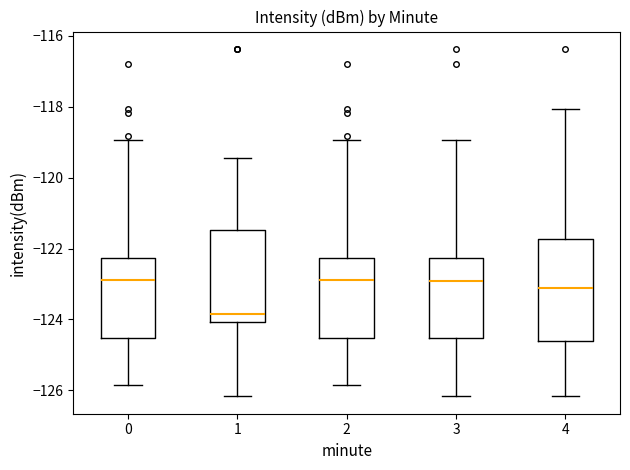

Reading left to right, transcribe this box plot: for each box, give where its median line is, the range the box spans, and where its two whiskers end, as read against the y-axis. The values are not printed on the chart, so give them approximately, as read against the axis.

0: median -122.8, box -124.6 to -122.2, whiskers -125.8 to -119.0
1: median -123.8, box -124.0 to -121.4, whiskers -126.2 to -119.4
2: median -122.8, box -124.6 to -122.2, whiskers -125.8 to -119.0
3: median -123.0, box -124.6 to -122.2, whiskers -126.2 to -119.0
4: median -123.2, box -124.6 to -121.8, whiskers -126.2 to -118.0